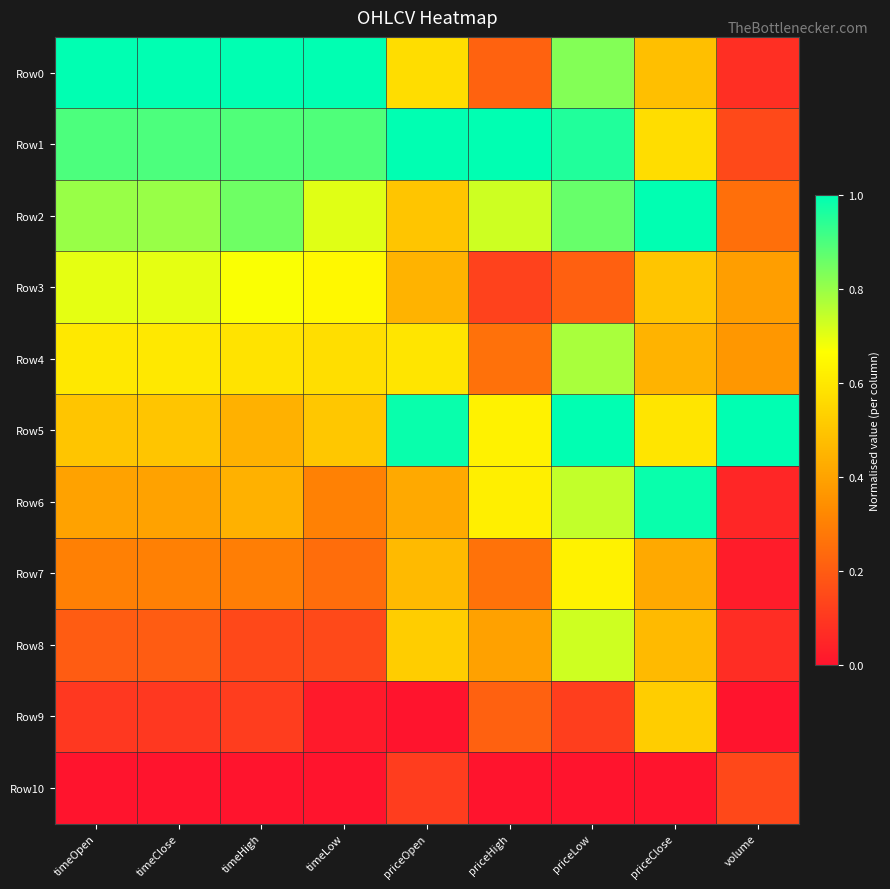

Which label corresponds to the largest value in the chart?

timeOpen